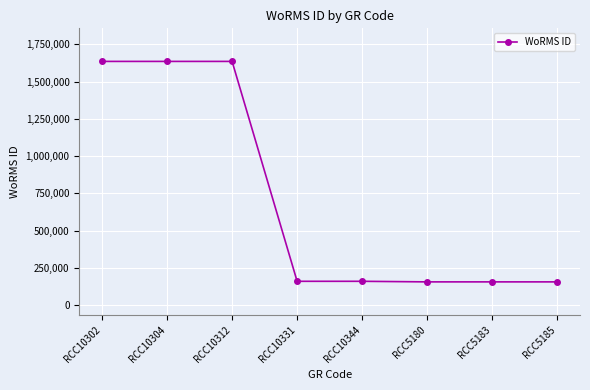

The value at RCC10331 is 56102. True or false?

False